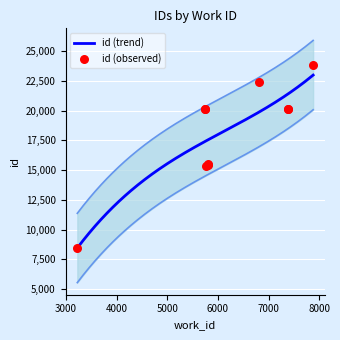

Between 7382 and 5744, which is larger?

7382